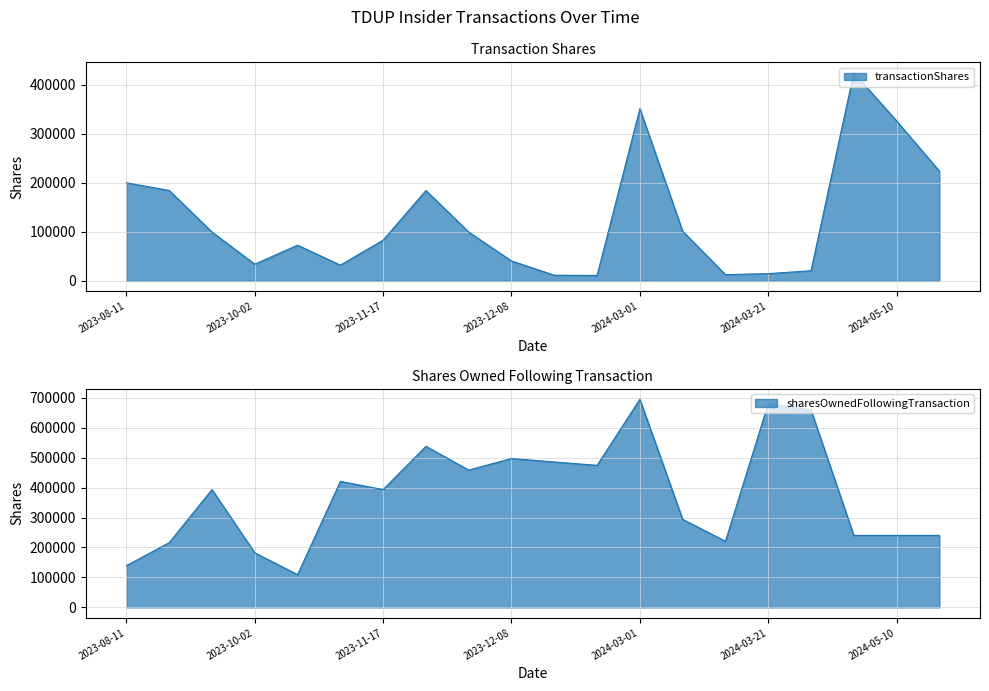

Reading left to right, extract all data points from this chart.

transactionShares: 199996	184280	99573	34046	72831	32118	83130	184280	99572	40636	11612	11172	350946	101378	12823	14801	20744	424268	326174	223827
sharesOwnedFollowingTransaction: 139452	216314	393412	182268	109437	420706	393412	537767	458551	497131	485519	474347	694943	294089	220771	680142	659398	240485	240485	240485